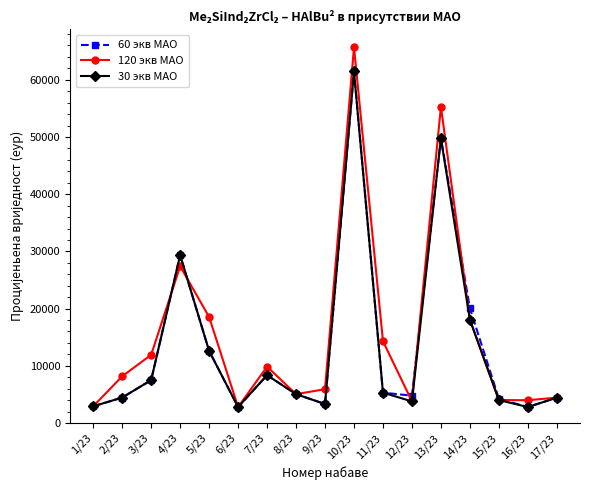

What are all the series names shown in the legend?

60 экв MAO, 120 экв MAO, 30 экв MAO